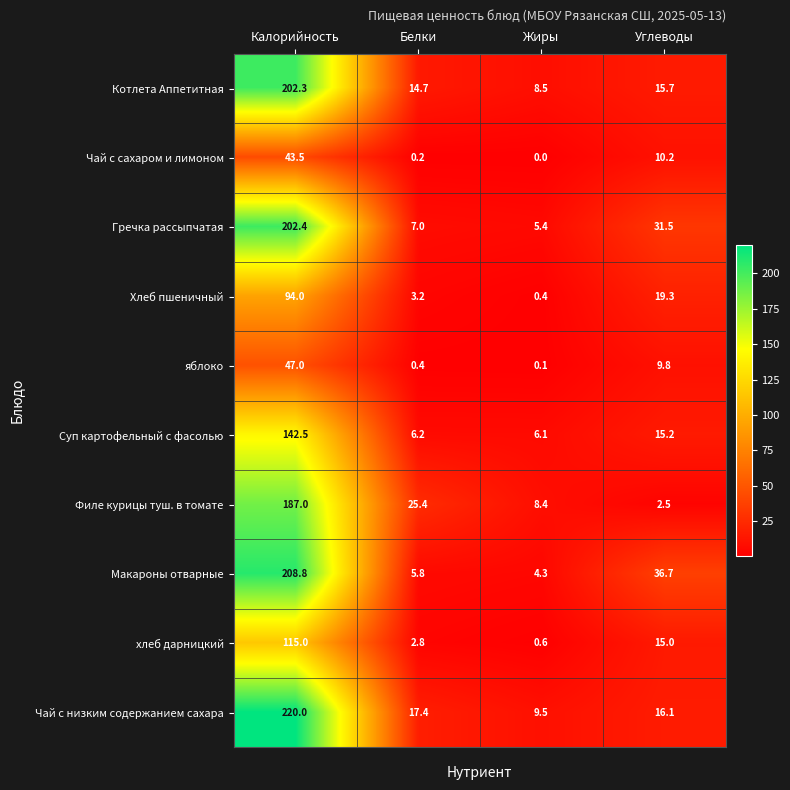

What is the sum of all Хлеб пшеничный values?

116.9